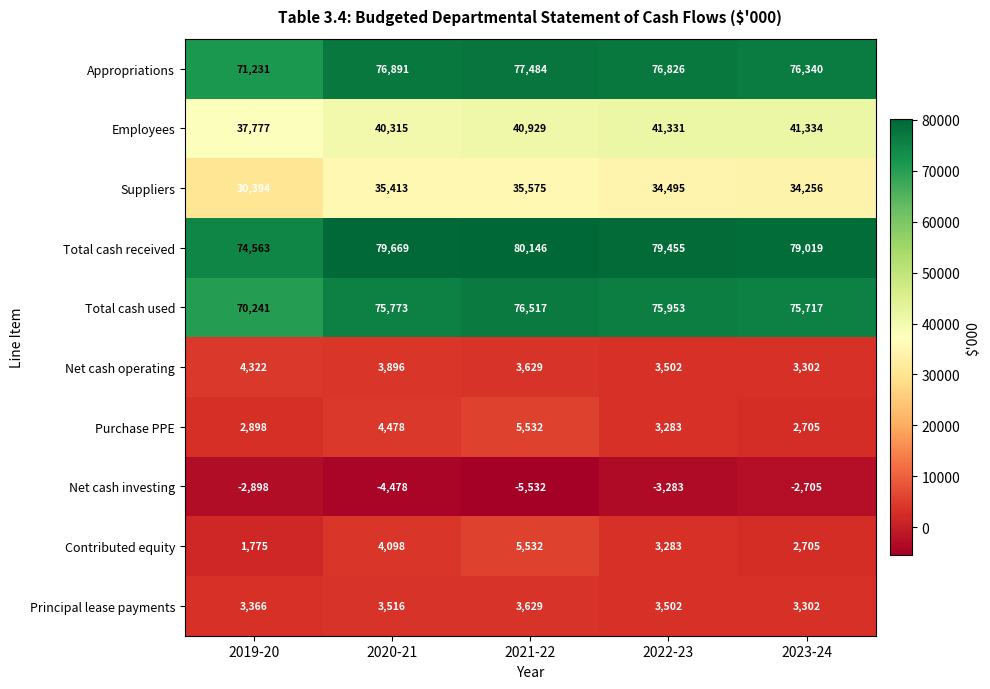

True or false: Employees has a value of 25553 at 2022-23.

False